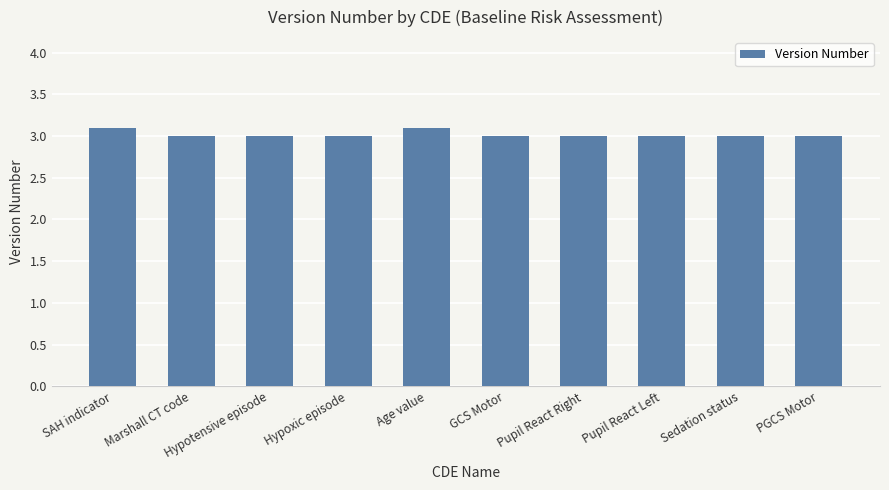

What is the average value?

3.0